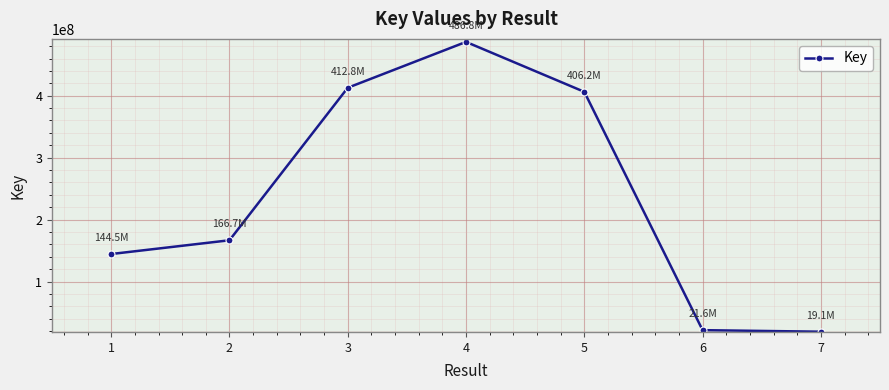

What is the greatest value displayed?

486837814